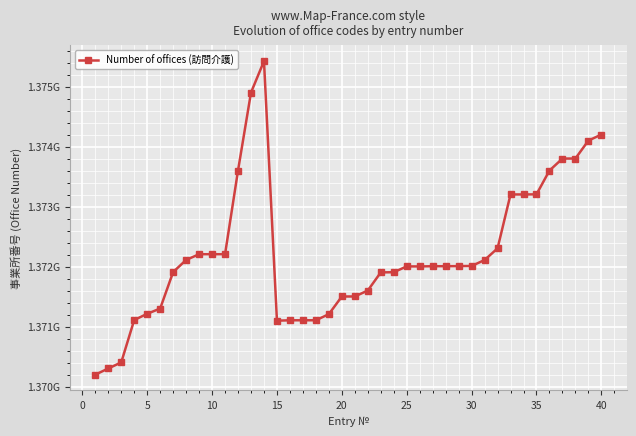

What is the minimum value shown in the chart?

1370202465